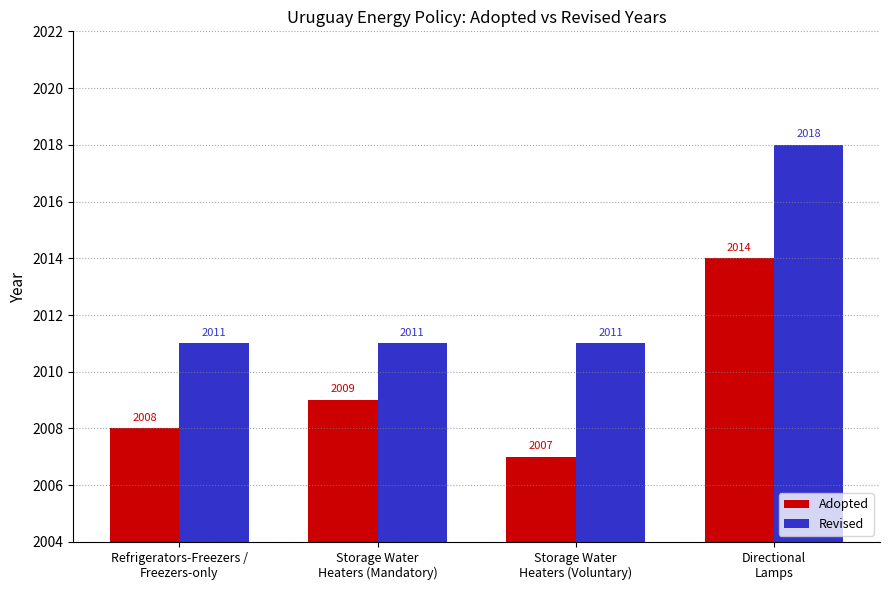

Rank the series at Refrigerators-Freezers /
Freezers-only from lowest to highest value.

Adopted, Revised